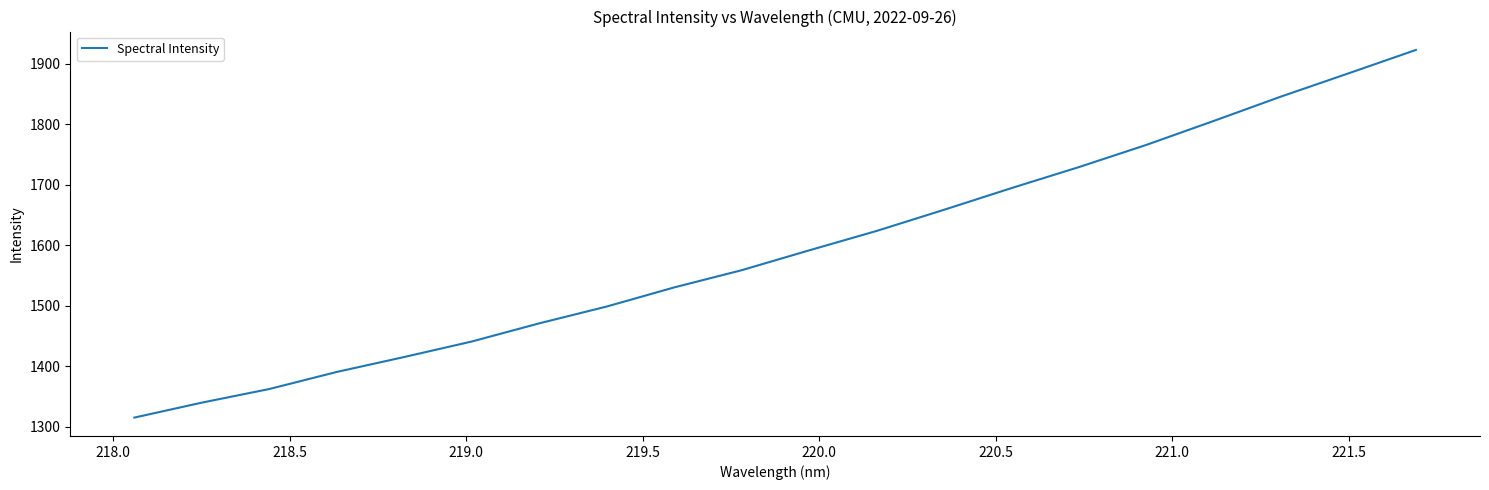

What is the minimum value shown in the chart?

1315.1